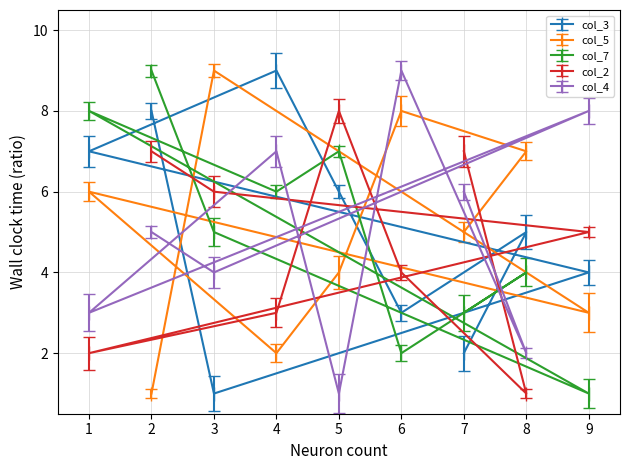

Rank the series at 4 from lowest to highest value.

col_5, col_2, col_7, col_4, col_3